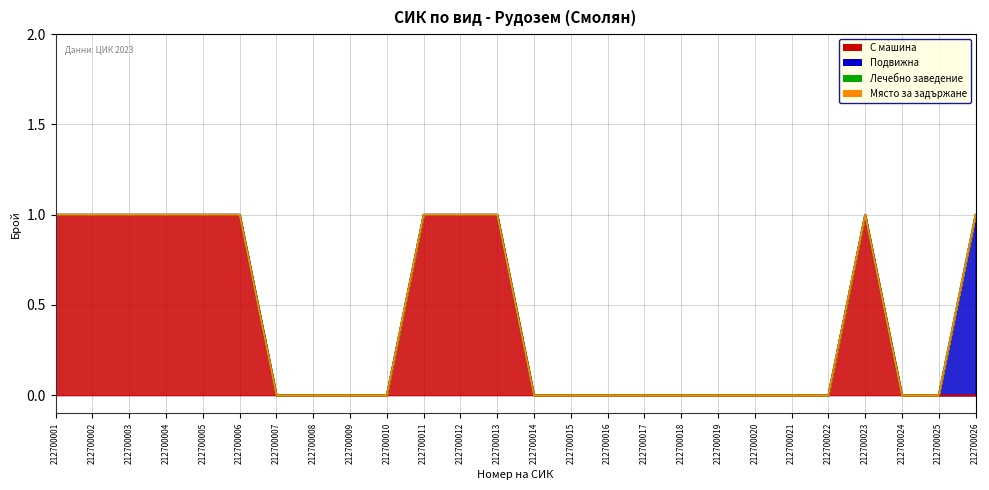

True or false: С машина and Място за задържане cross at least once.

False